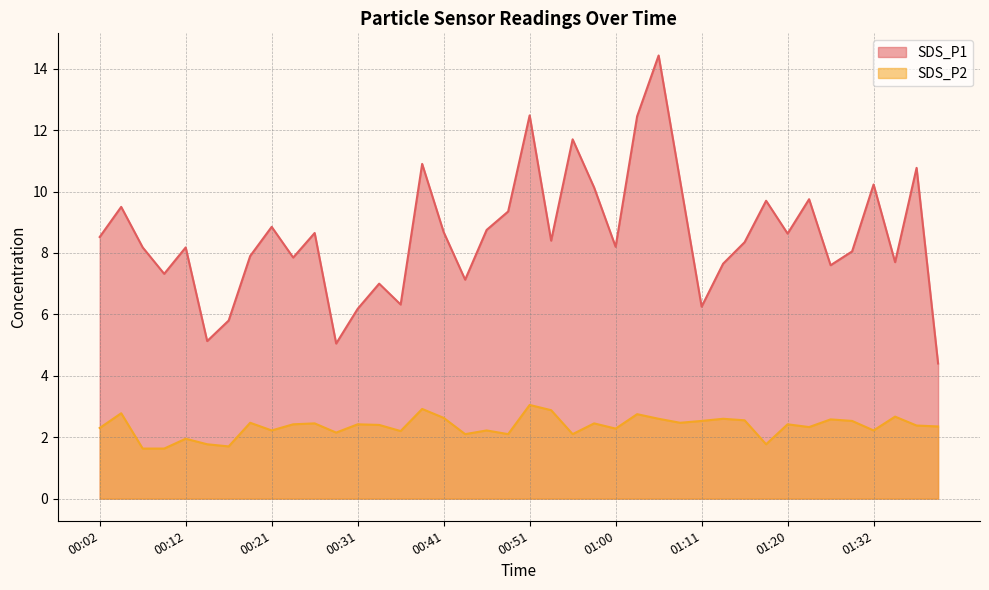

What is the label of the 37th point from the left?

01:32